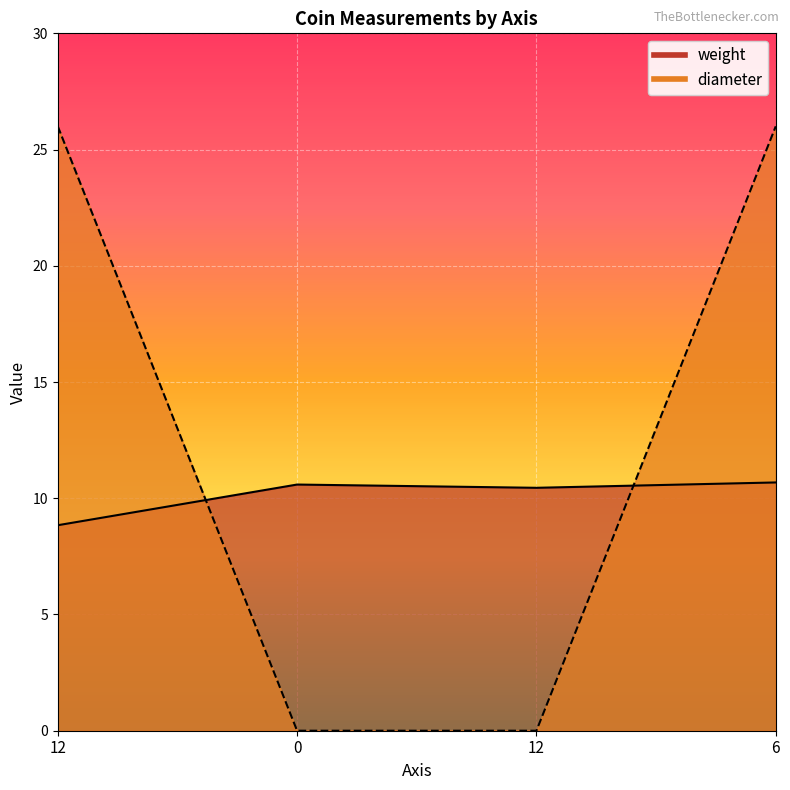

The value of weight at 12 is 4.6. True or false?

False